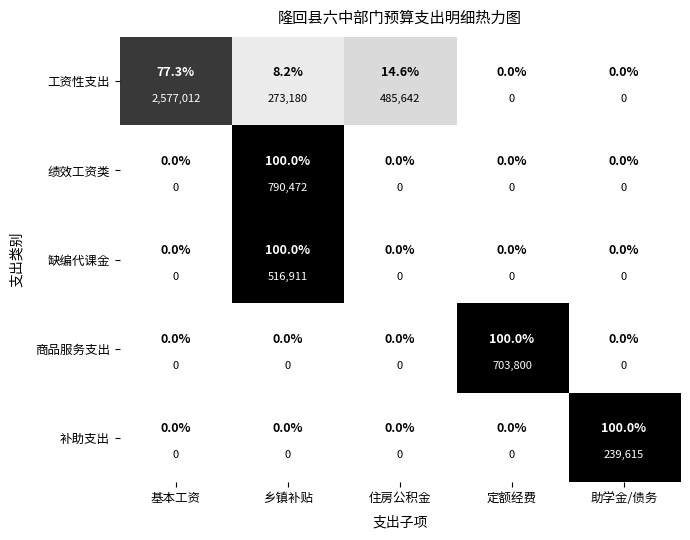

Which has a higher value, 基本工资 or 乡镇补贴?

基本工资